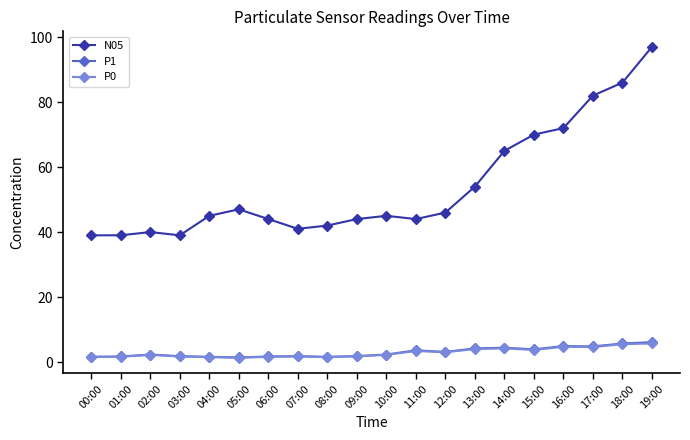

True or false: P0 has more than 0 points higher than both neighbors.

True